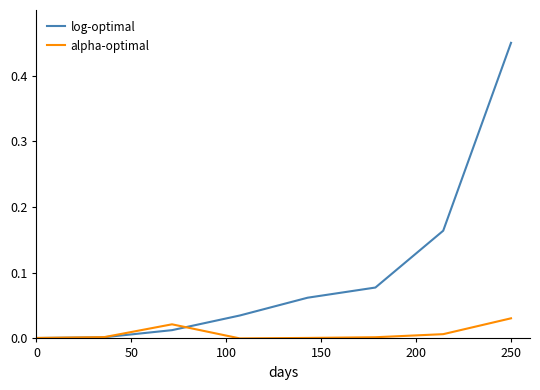

Which series has the largest total across all categories?

log-optimal